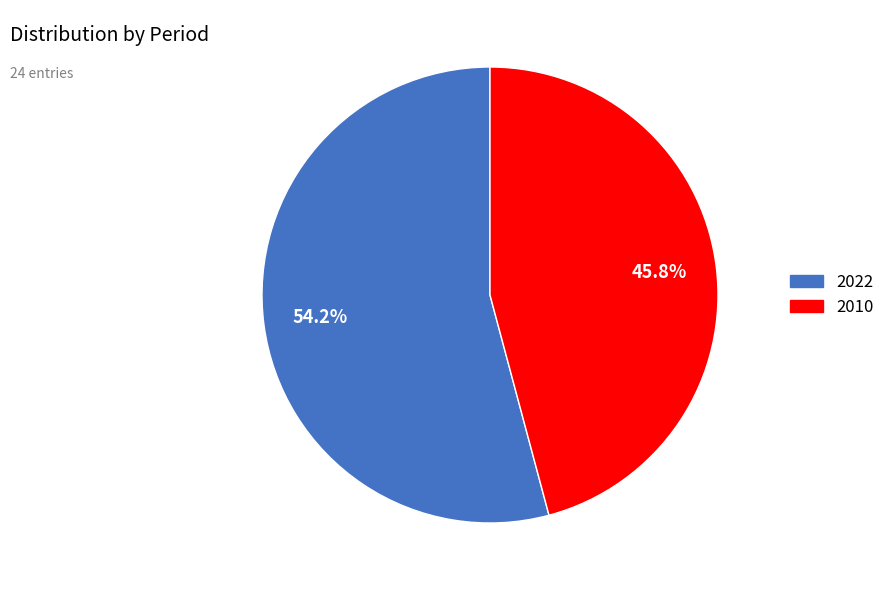

To the nearest percent, what portion does 2010 represent?

46%